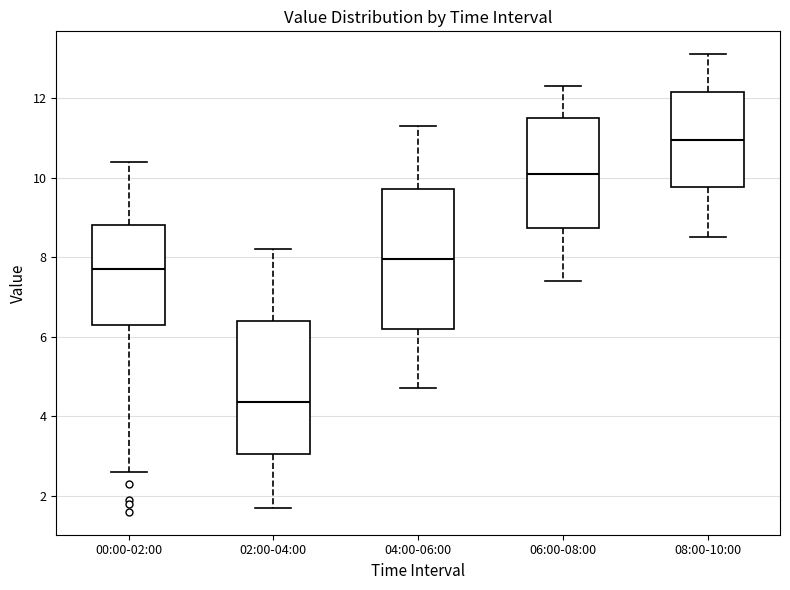

Which box's median line is the lowest?

02:00-04:00